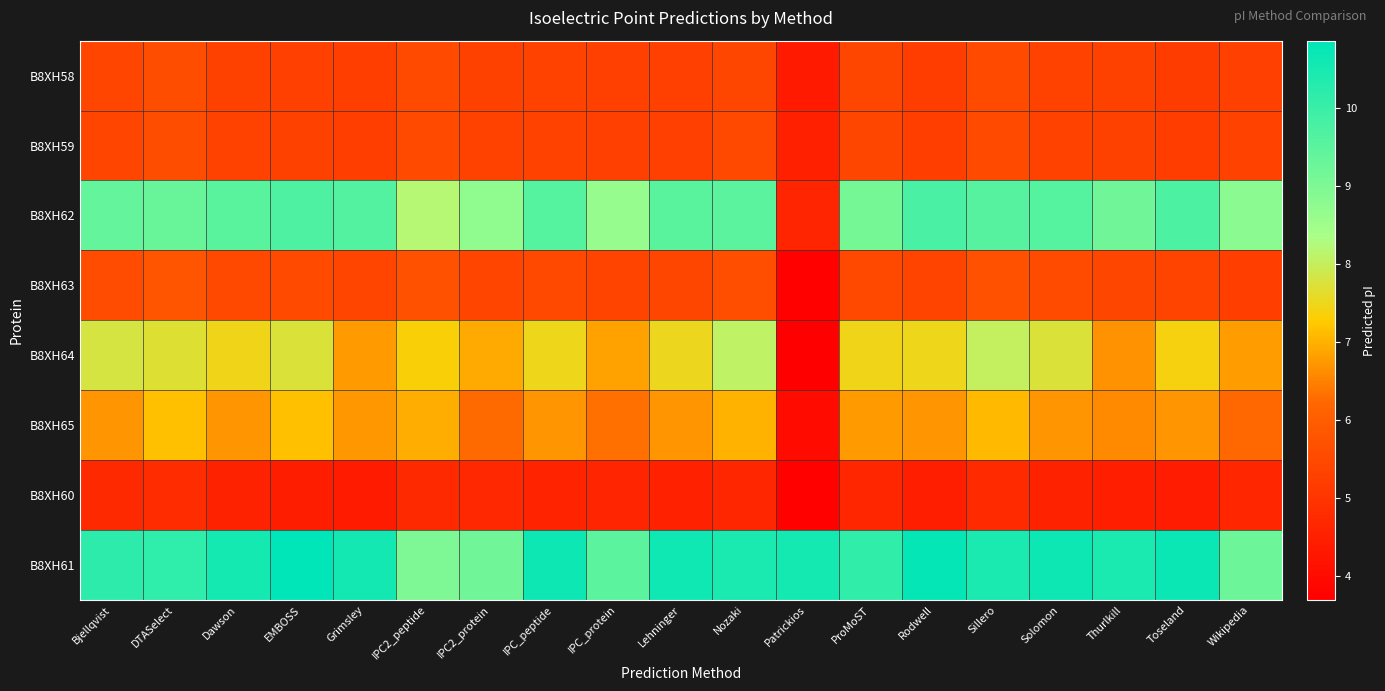

What is the greatest value displayed?

10.9